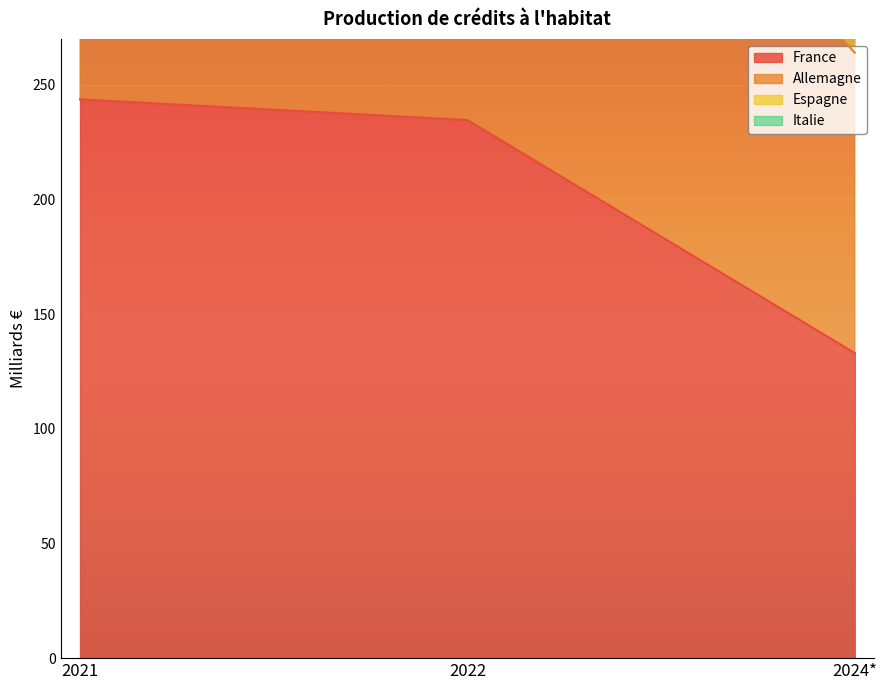

How many values in the Allemagne series are below 444?

1